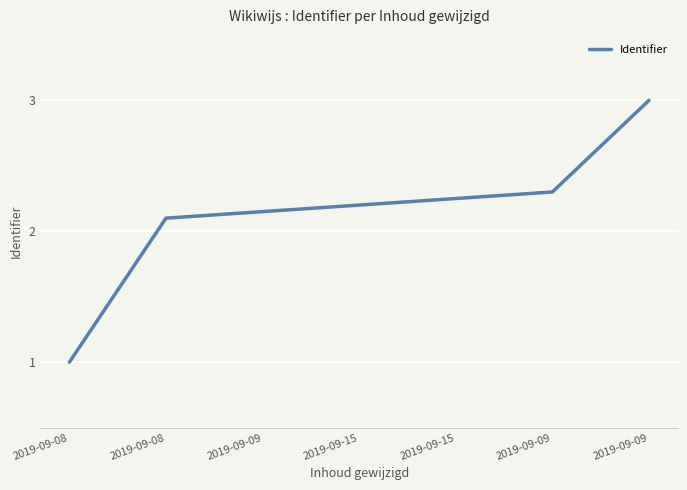

How many lines are shown in the chart?

1